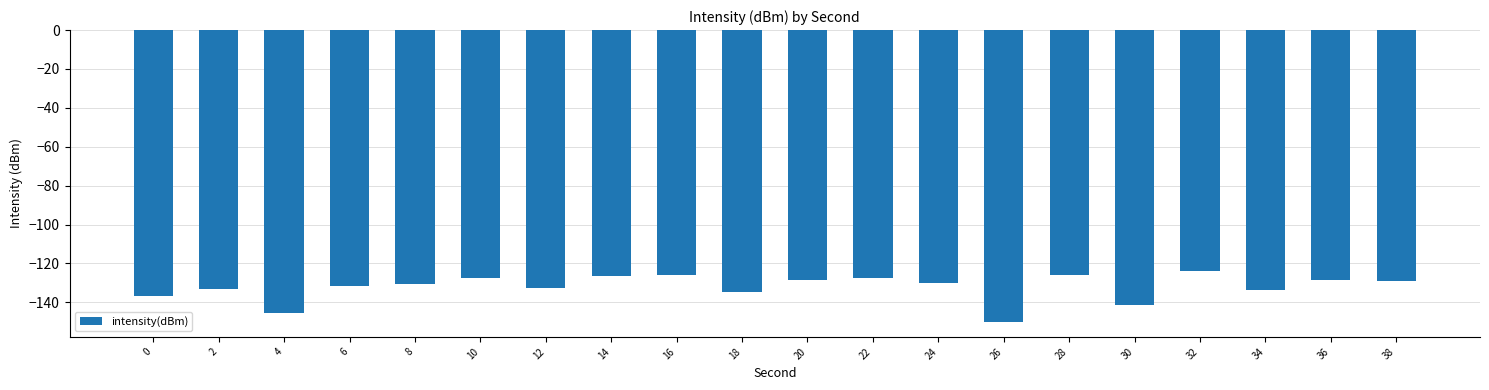

How many distinct data groups are displayed?

1